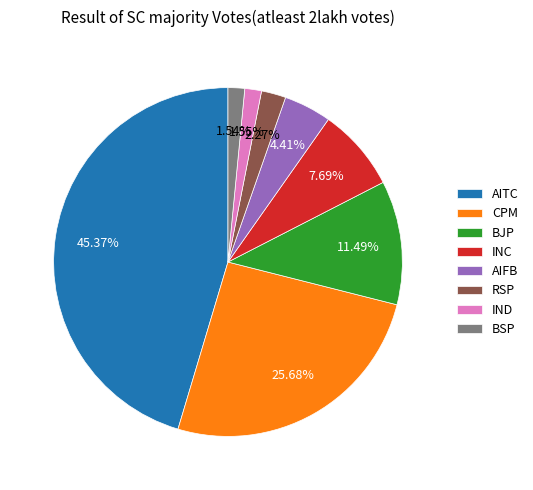

Does AITC represent more than half of the total?

No